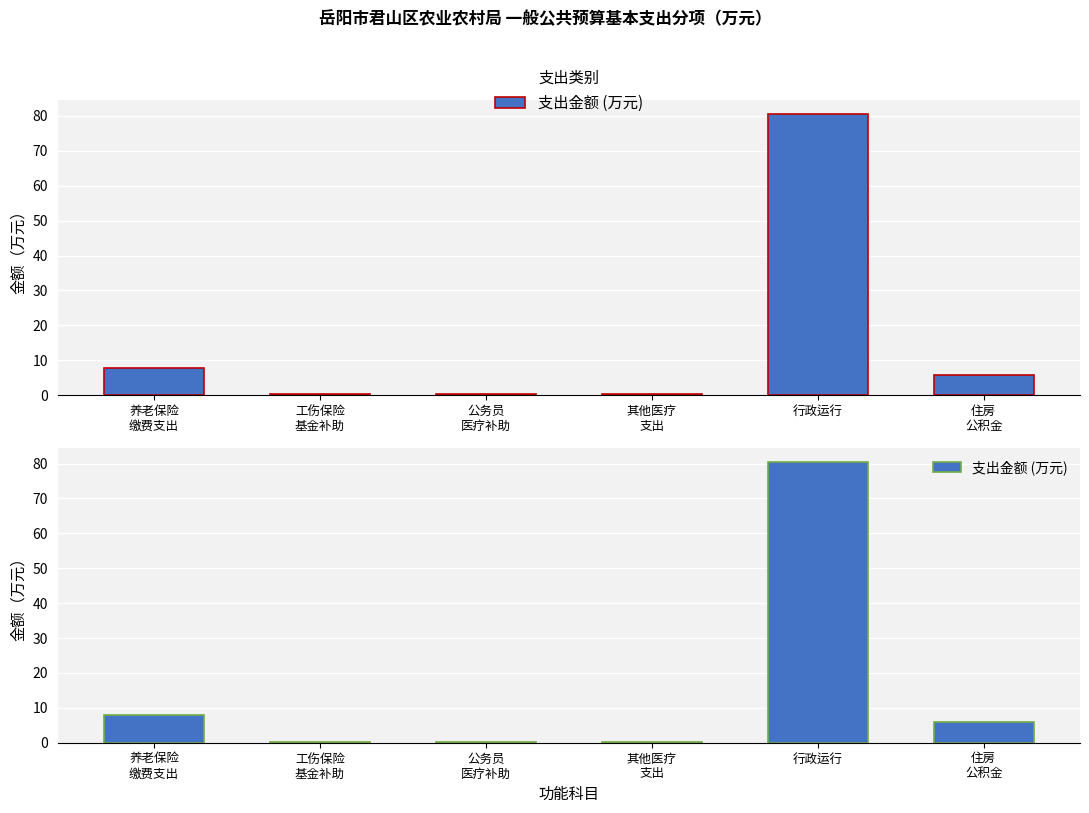

What is the change in value from 公务员
医疗补助 to 其他医疗
支出?

-0.1